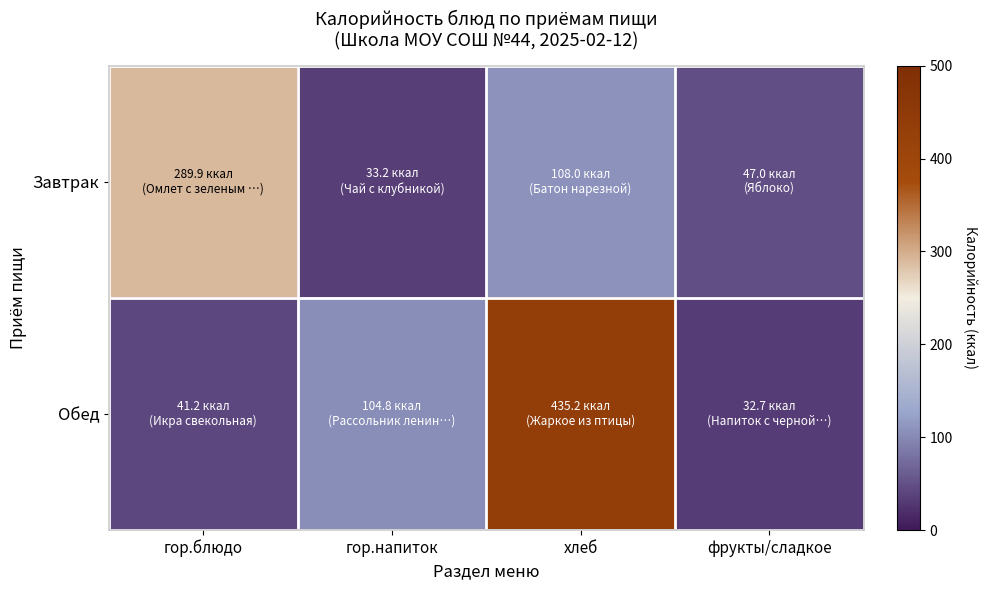

What is the spread (max minus min) of values at фрукты/сладкое?

14.3